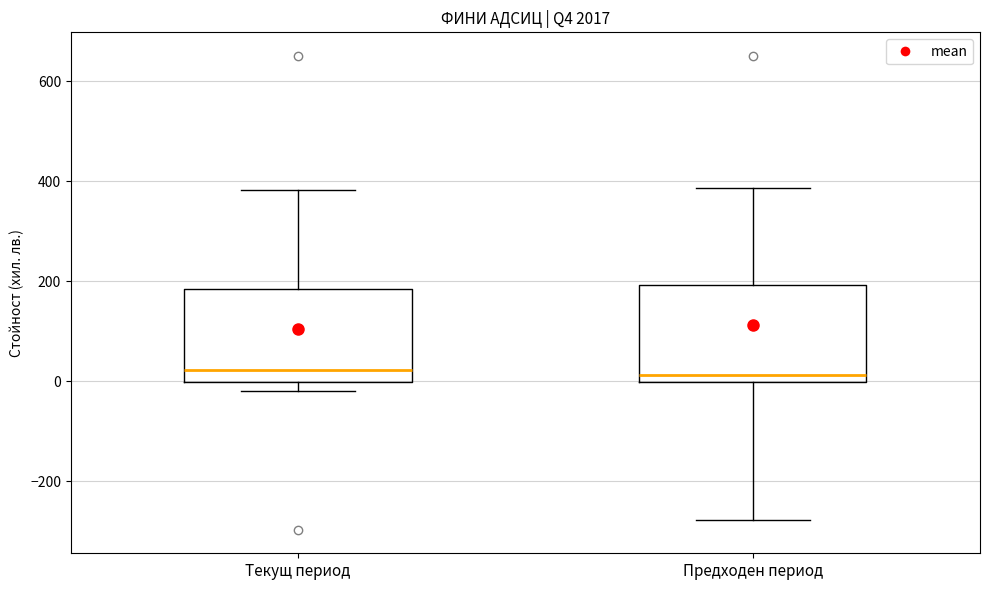

Reading left to right, transcribe this box plot: for each box, give where its median line is, the range the box spans, and where its two whiskers end, as read against the y-axis. The values are not printed on the chart, so give them approximately, as read against the axis.

Текущ период: median 20, box 0 to 180, whiskers -20 to 380
Предходен период: median 20, box 0 to 200, whiskers -280 to 380